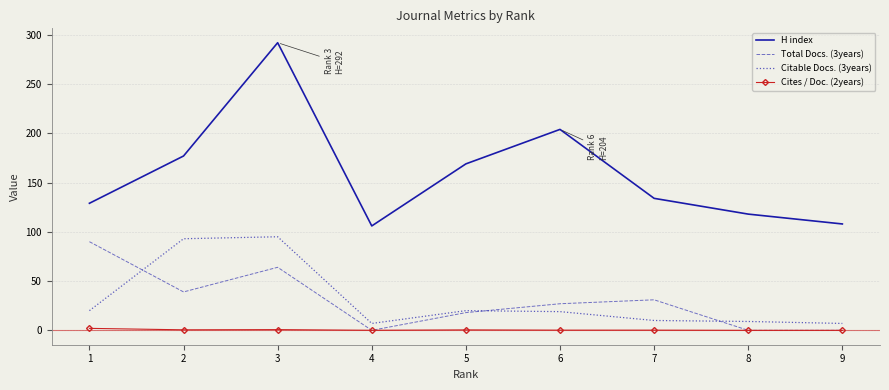

True or false: Total Docs. (3years) has a value of -52.0 at 8.

False